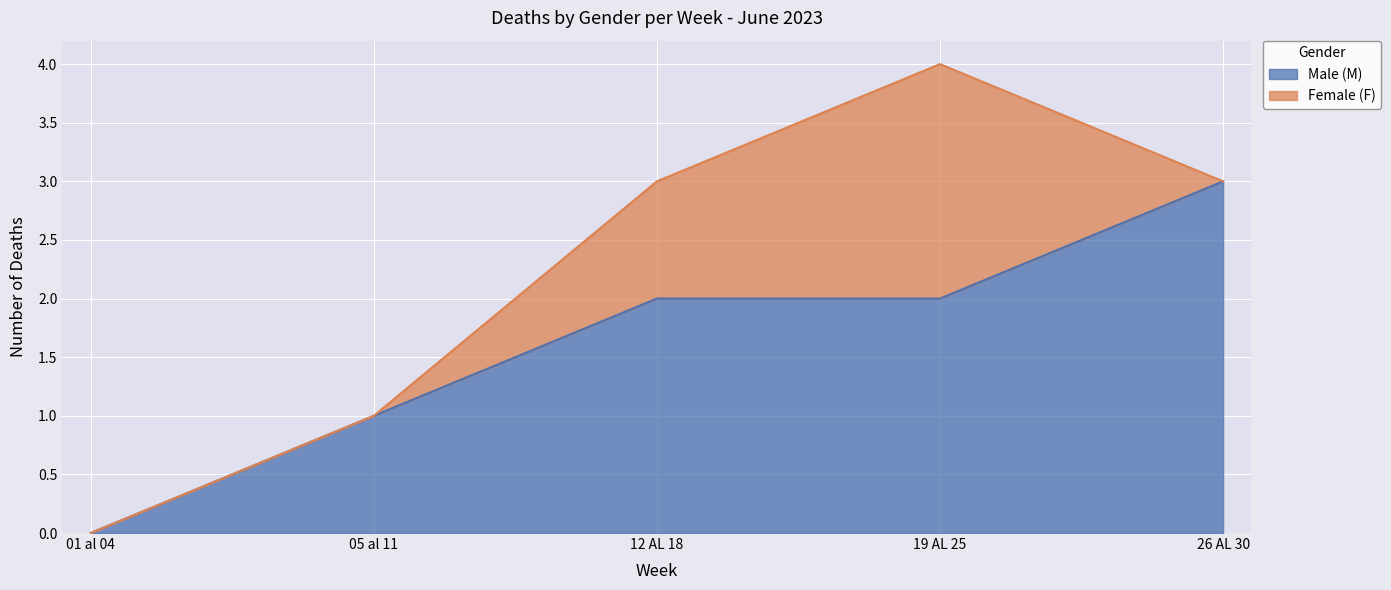

How many positive values are there?

4